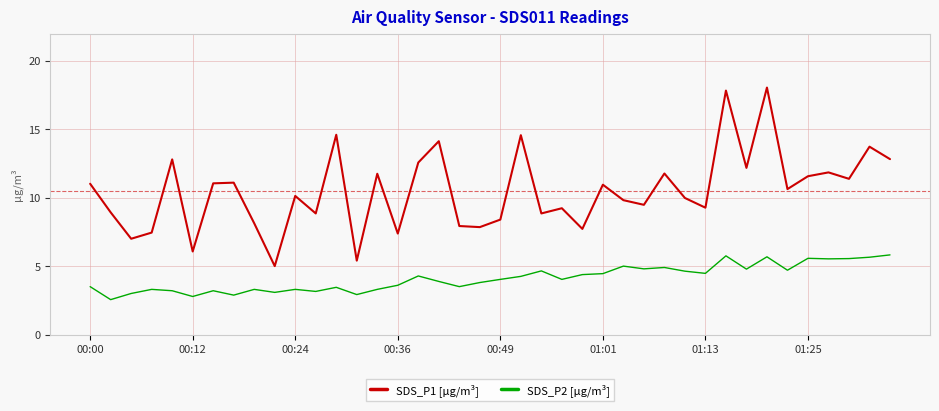

Which series has the largest total across all categories?

SDS_P1 [µg/m³]